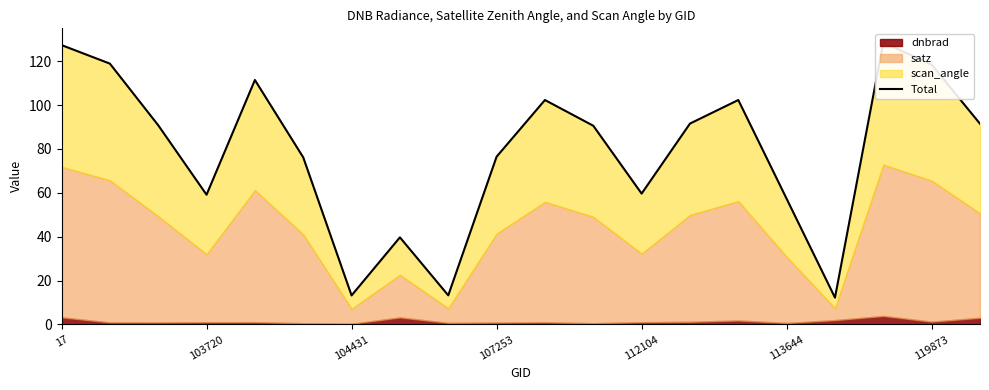

How many interior local peaks (higher than both neighbors) does the data have?

5